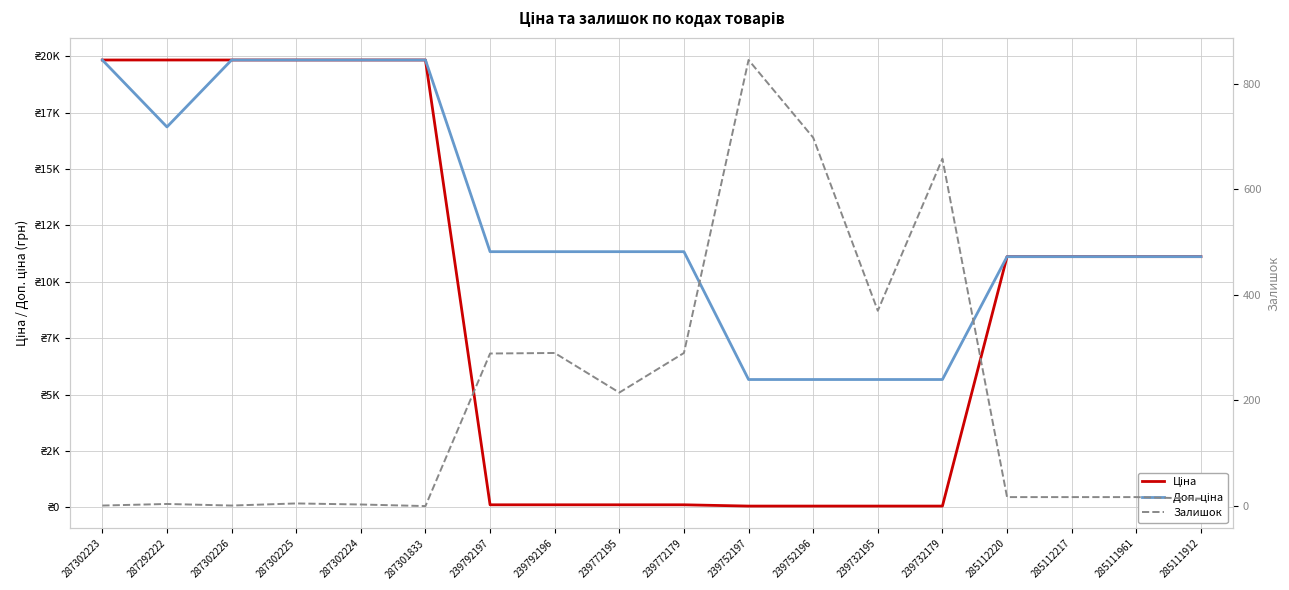

What is the approximate value of Ціна at 285111961?

11113.6